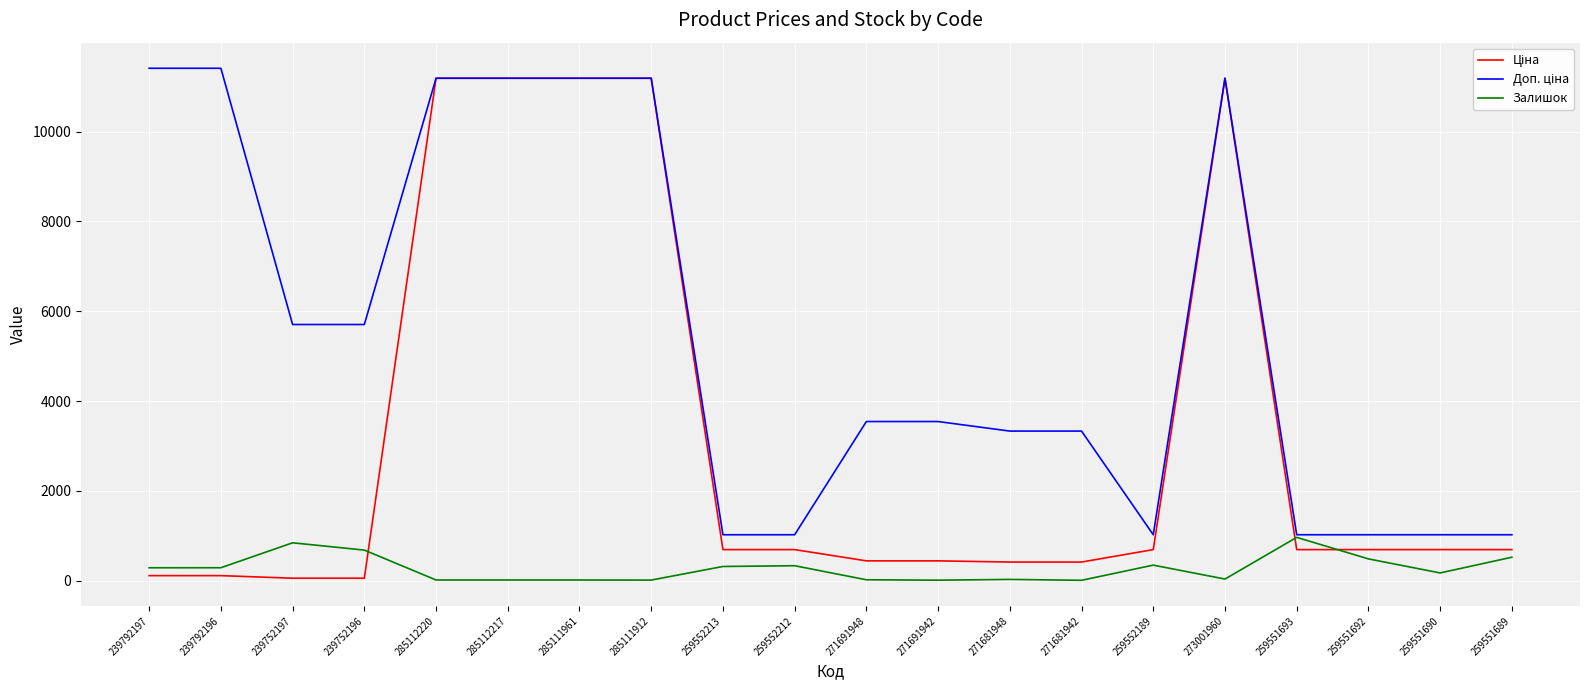

Is this an area chart (filled region under the line)?

No